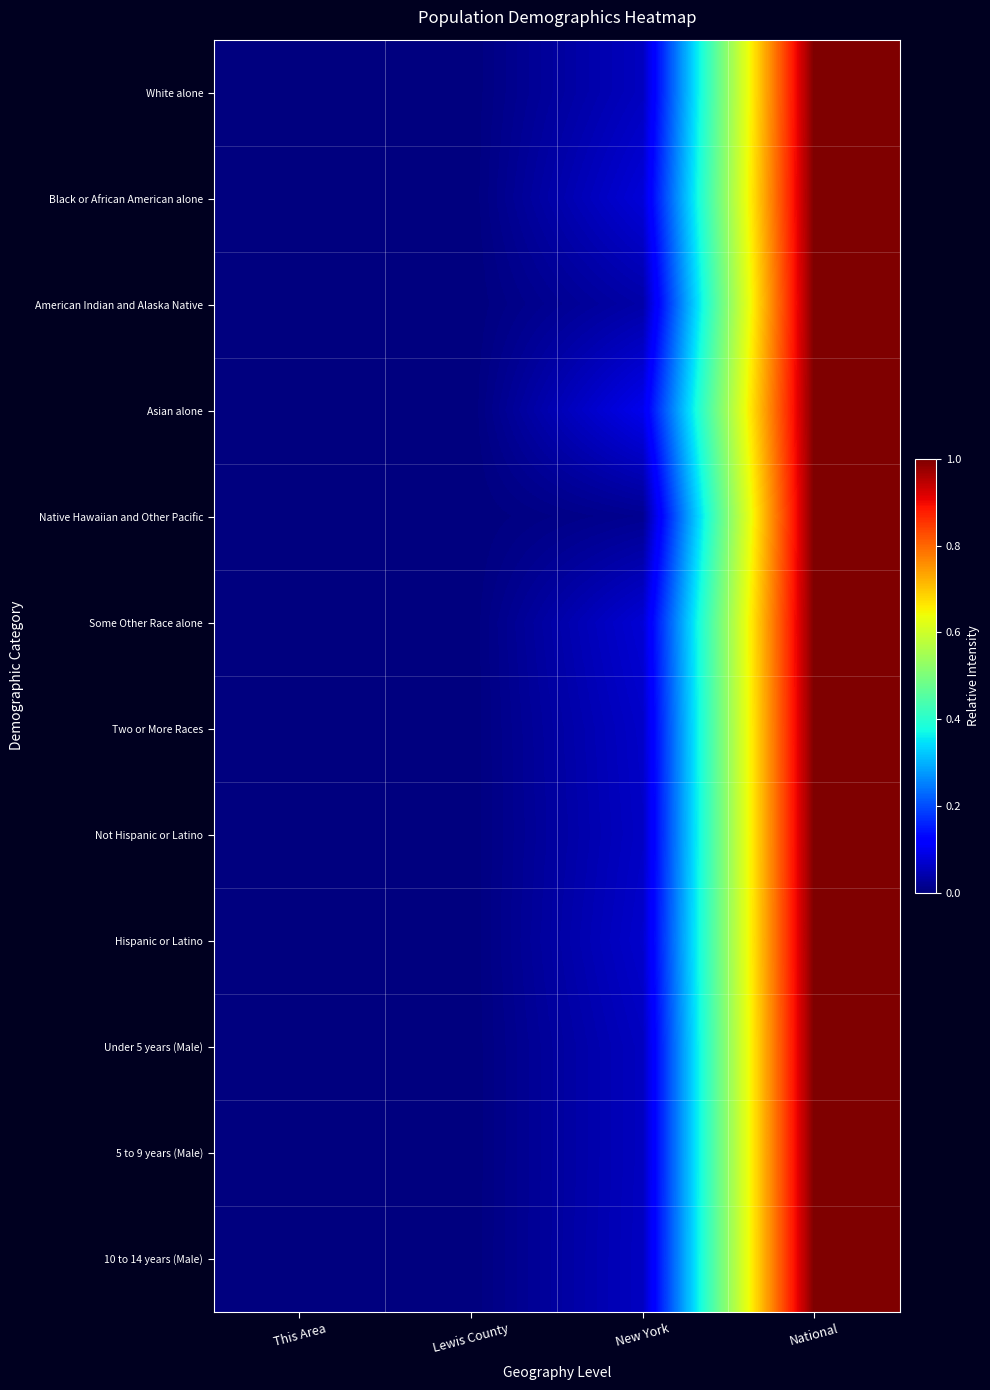

Reading left to right, extract all data points from this chart.

White alone: This Area=0.0	Lewis County=0.0	New York=0.1	National=1.0
Black or African American alone: This Area=0.0	Lewis County=0.0	New York=0.1	National=1.0
American Indian and Alaska Native: This Area=0.0	Lewis County=0.0	New York=0.0	National=1.0
Asian alone: This Area=0.0	Lewis County=0.0	New York=0.1	National=1.0
Native Hawaiian and Other Pacific: This Area=0.0	Lewis County=0.0	New York=0.0	National=1.0
Some Other Race alone: This Area=0.0	Lewis County=0.0	New York=0.1	National=1.0
Two or More Races: This Area=0.0	Lewis County=0.0	New York=0.1	National=1.0
Not Hispanic or Latino: This Area=0.0	Lewis County=0.0	New York=0.1	National=1.0
Hispanic or Latino: This Area=0.0	Lewis County=0.0	New York=0.1	National=1.0
Under 5 years (Male): This Area=0.0	Lewis County=0.0	New York=0.1	National=1.0
5 to 9 years (Male): This Area=0.0	Lewis County=0.0	New York=0.1	National=1.0
10 to 14 years (Male): This Area=0.0	Lewis County=0.0	New York=0.1	National=1.0